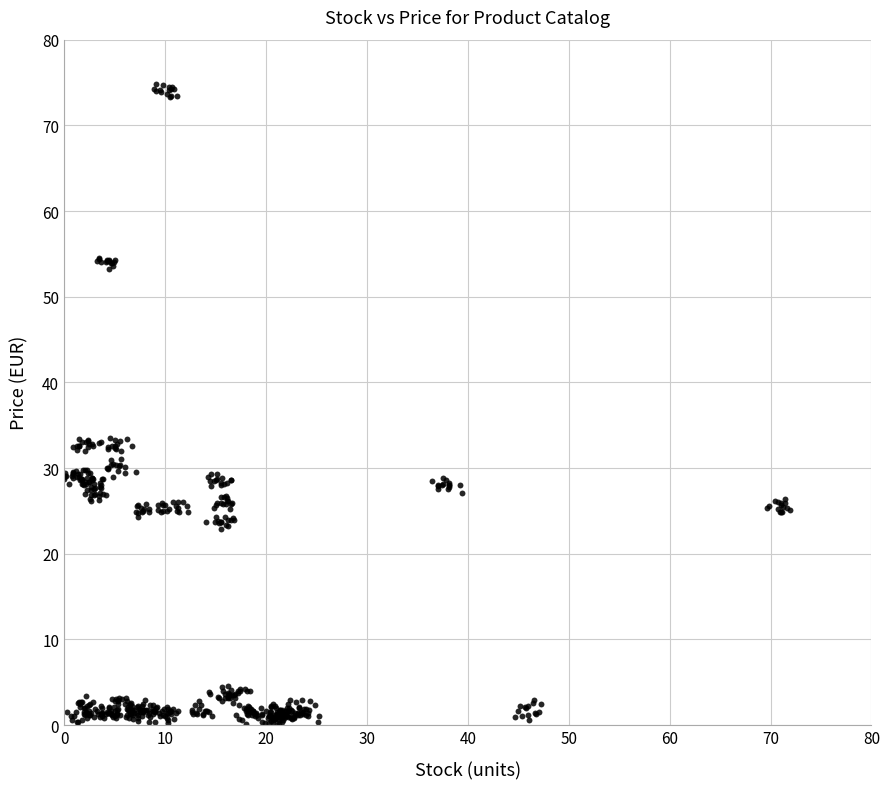

What is the range of Y values (max minus min)?

74.8